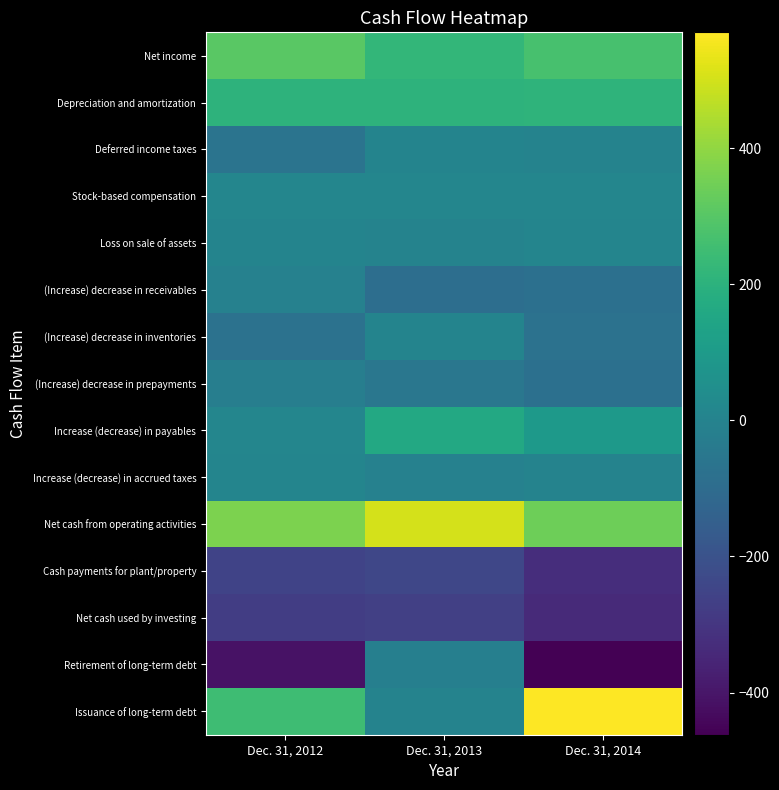

Reading right to left, list all the values displayed in this chart.

Net income: Dec. 31, 2014=270	Dec. 31, 2013=222	Dec. 31, 2012=304
Depreciation and amortization: Dec. 31, 2014=208	Dec. 31, 2013=205	Dec. 31, 2012=205
Deferred income taxes: Dec. 31, 2014=-1	Dec. 31, 2013=5	Dec. 31, 2012=-65
Stock-based compensation: Dec. 31, 2014=13	Dec. 31, 2013=13	Dec. 31, 2012=11
Loss on sale of assets: Dec. 31, 2014=6	Dec. 31, 2013=1	Dec. 31, 2012=4
(Increase) decrease in receivables: Dec. 31, 2014=-83	Dec. 31, 2013=-88	Dec. 31, 2012=-9
(Increase) decrease in inventories: Dec. 31, 2014=-74	Dec. 31, 2013=3	Dec. 31, 2012=-72
(Increase) decrease in prepayments: Dec. 31, 2014=-81	Dec. 31, 2013=-53	Dec. 31, 2012=-21
Increase (decrease) in payables: Dec. 31, 2014=94	Dec. 31, 2013=161	Dec. 31, 2012=12
Increase (decrease) in accrued taxes: Dec. 31, 2014=0	Dec. 31, 2013=-10	Dec. 31, 2012=7
Net cash from operating activities: Dec. 31, 2014=341	Dec. 31, 2013=503	Dec. 31, 2012=365
Cash payments for plant/property: Dec. 31, 2014=-328	Dec. 31, 2013=-244	Dec. 31, 2012=-256
Net cash used by investing: Dec. 31, 2014=-339	Dec. 31, 2013=-266	Dec. 31, 2012=-273
Retirement of long-term debt: Dec. 31, 2014=-462	Dec. 31, 2013=-16	Dec. 31, 2012=-411
Issuance of long-term debt: Dec. 31, 2014=570	Dec. 31, 2013=0	Dec. 31, 2012=250